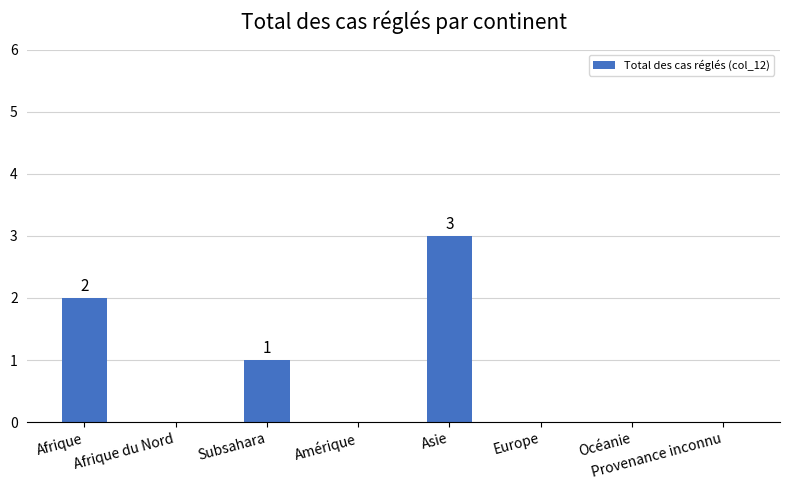

What is the greatest value displayed?

3